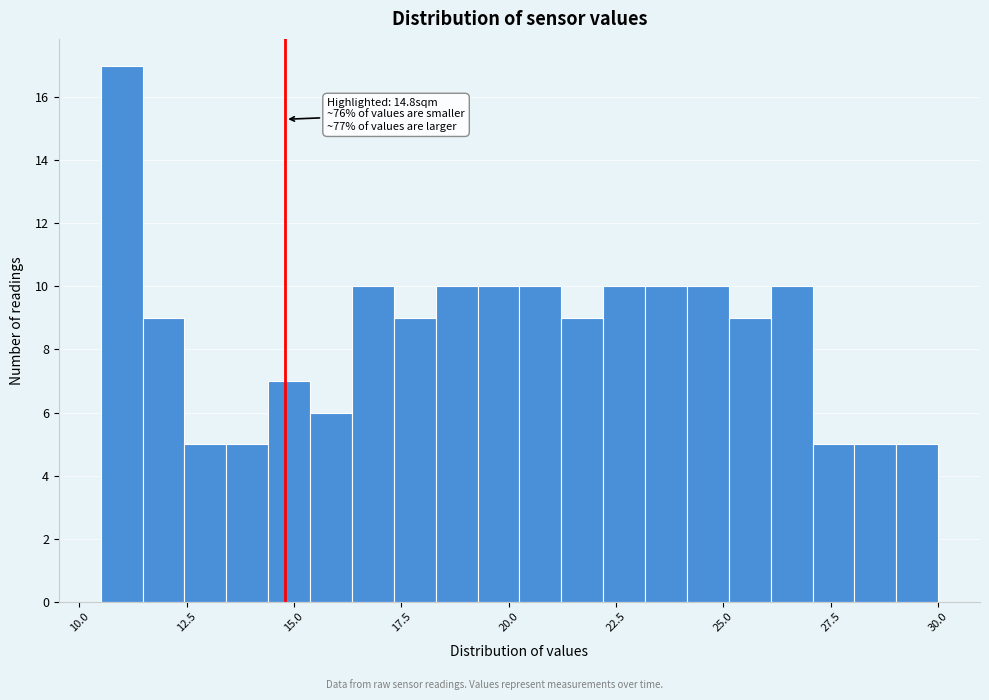

Around what value on the x-axis is the tallest bar? Give the approximate position of its centre, as read against the axis.

11.0